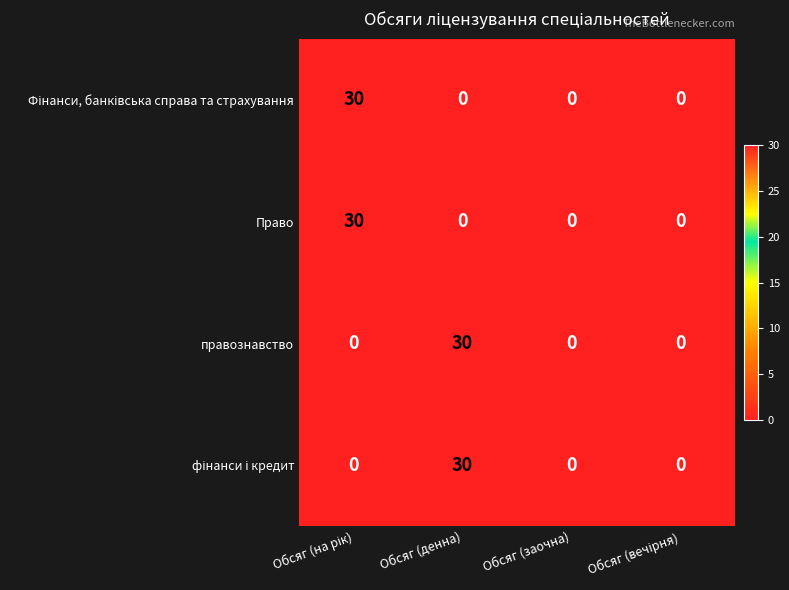

True or false: Право has a value of 0 at Обсяг (денна).

True